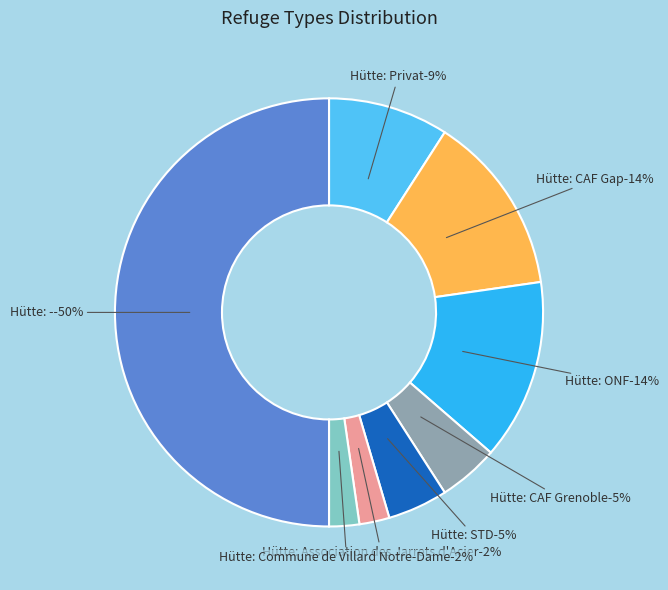

Rank the categories by value from lowest to highest.

Hütte: Association des Jarrets d'Acier, Hütte: Commune de Villard Notre-Dame, Hütte: CAF Grenoble, Hütte: STD, Hütte: Privat, Hütte: CAF Gap, Hütte: ONF, Hütte: -